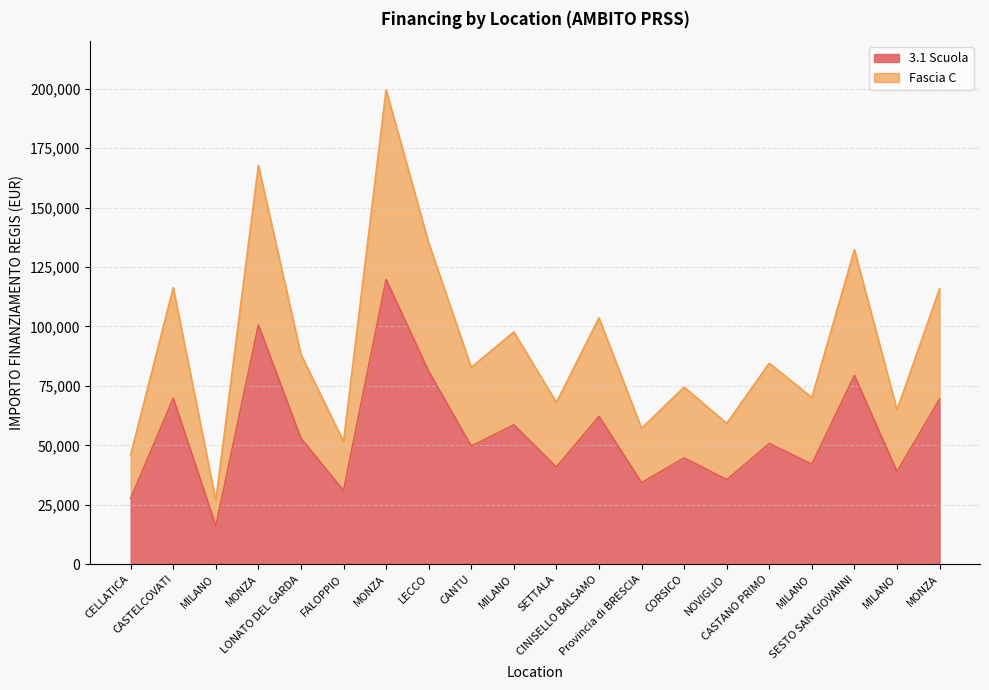

Which category has the highest value across all series?

MONZA